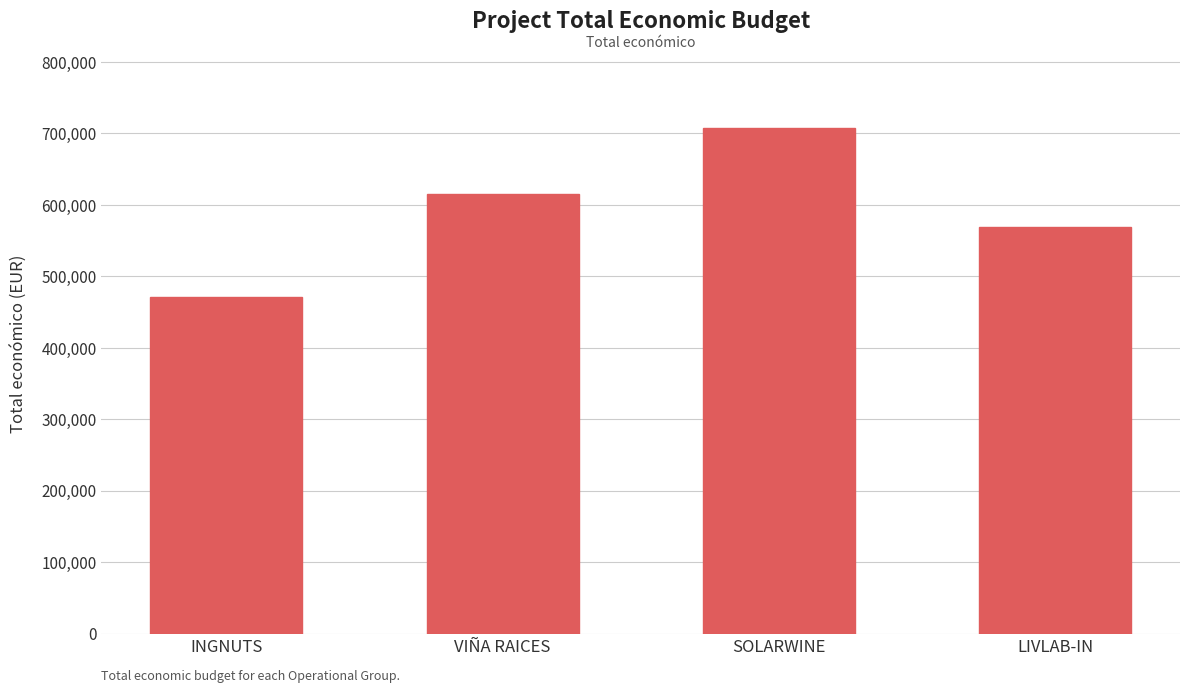

Reading left to right, what are all the values shown in this chart?

INGNUTS=470675	VIÑA RAICES=614907	SOLARWINE=706697	LIVLAB-IN=569416